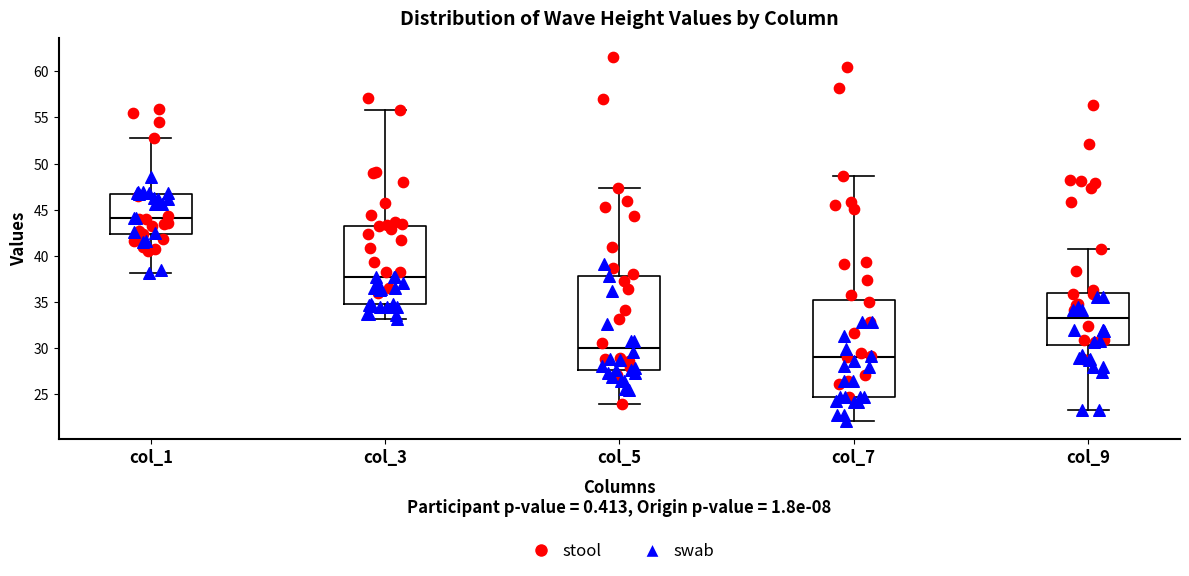

Where is the upper edge of the box for col_5 on the y-axis? The values are not printed on the chart, so give them approximately, as read against the axis.

38.0